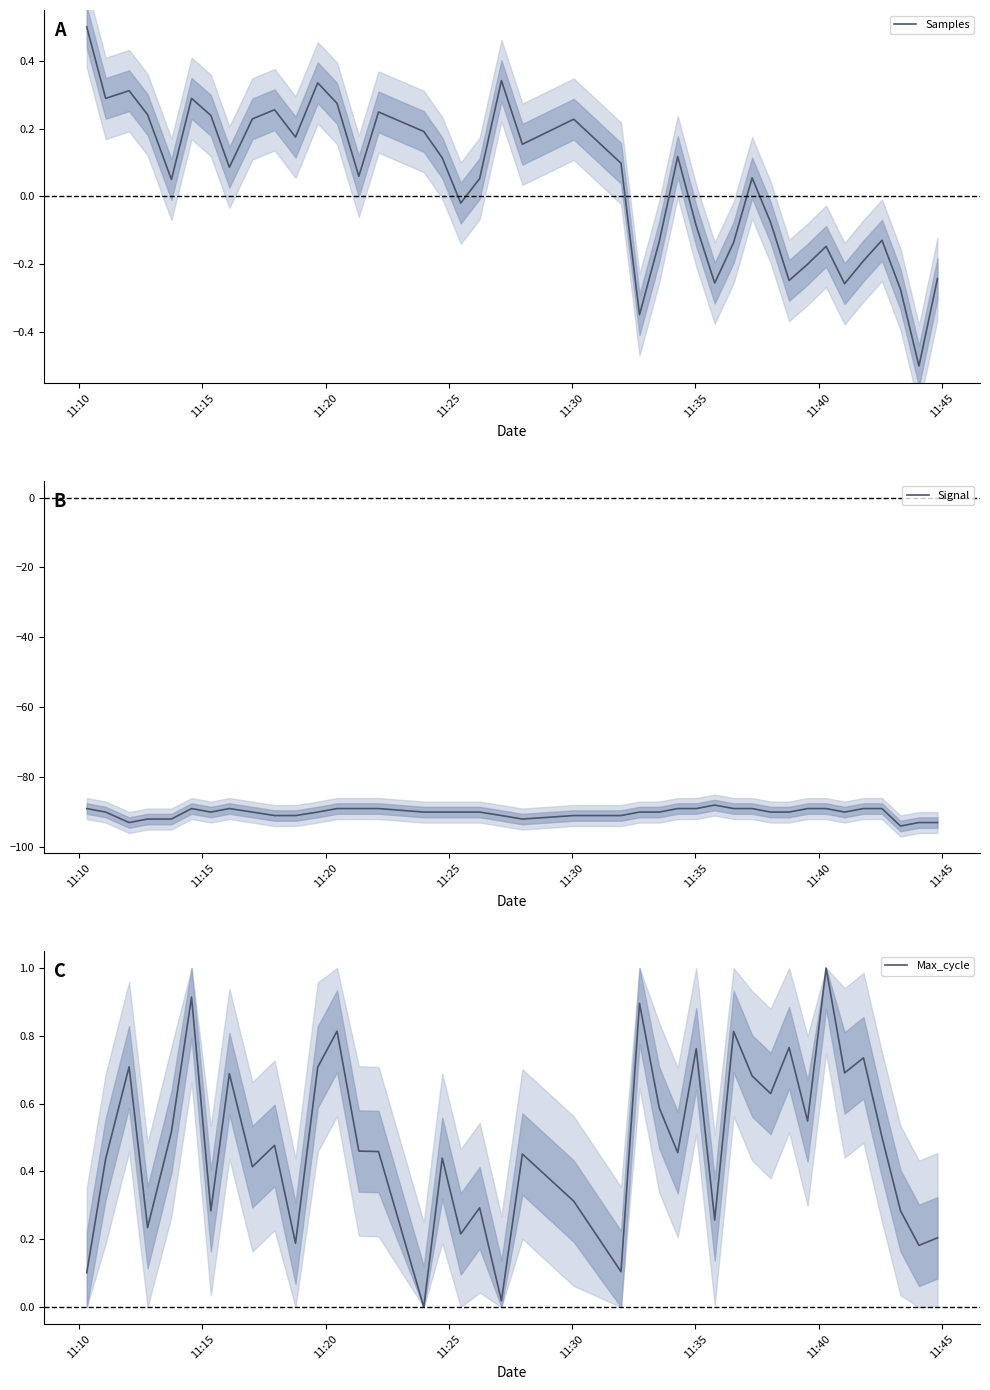

What are all the series names shown in the legend?

Samples, Signal, Max_cycle